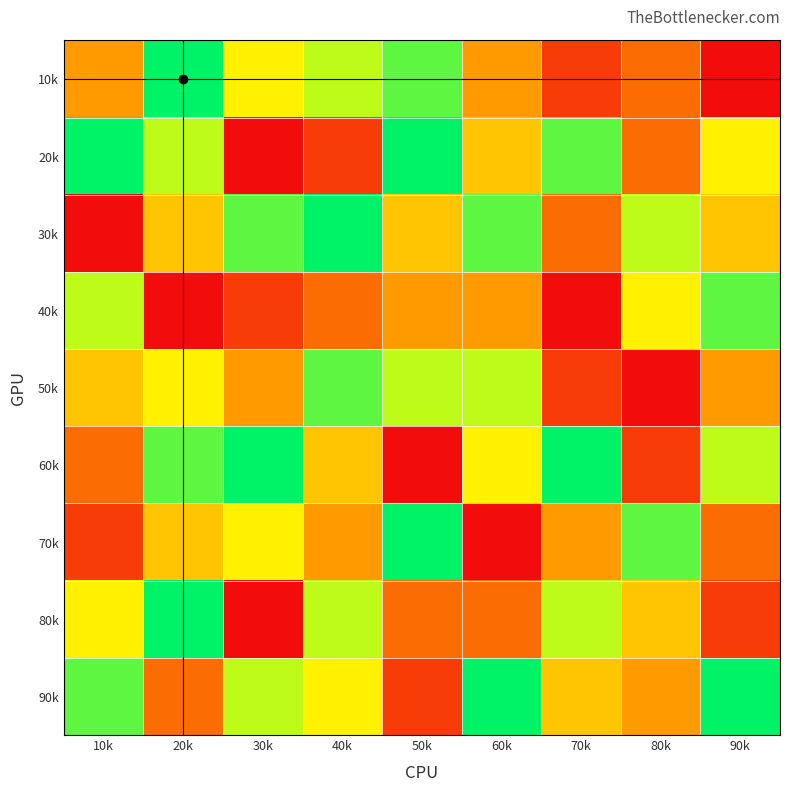

What is the spread (max minus min) of values at 20k?

8